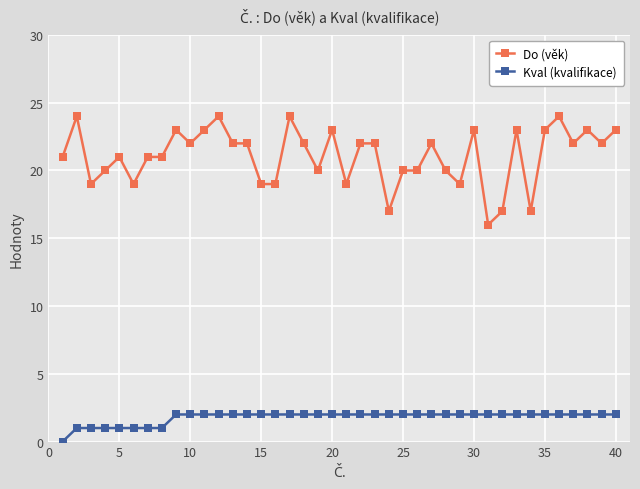

True or false: Do (věk) and Kval (kvalifikace) intersect in this chart.

False